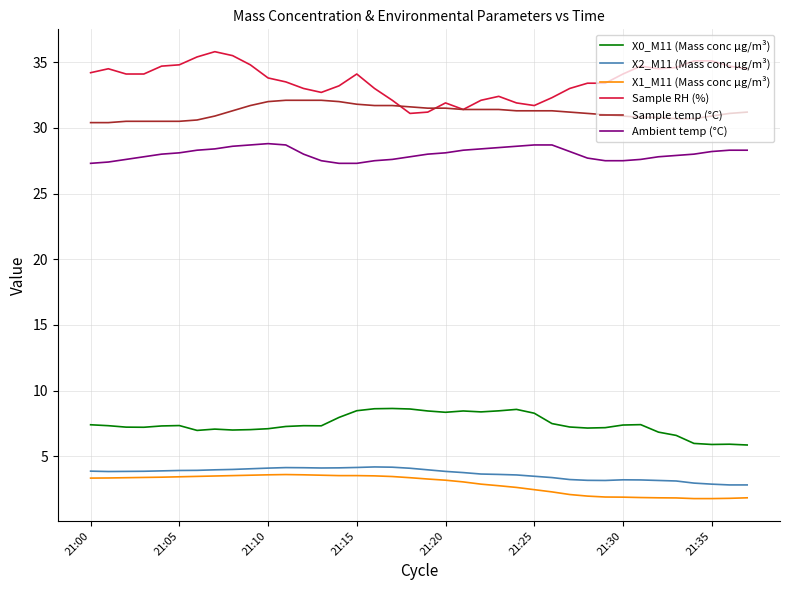

What is the smallest value displayed?

1.8